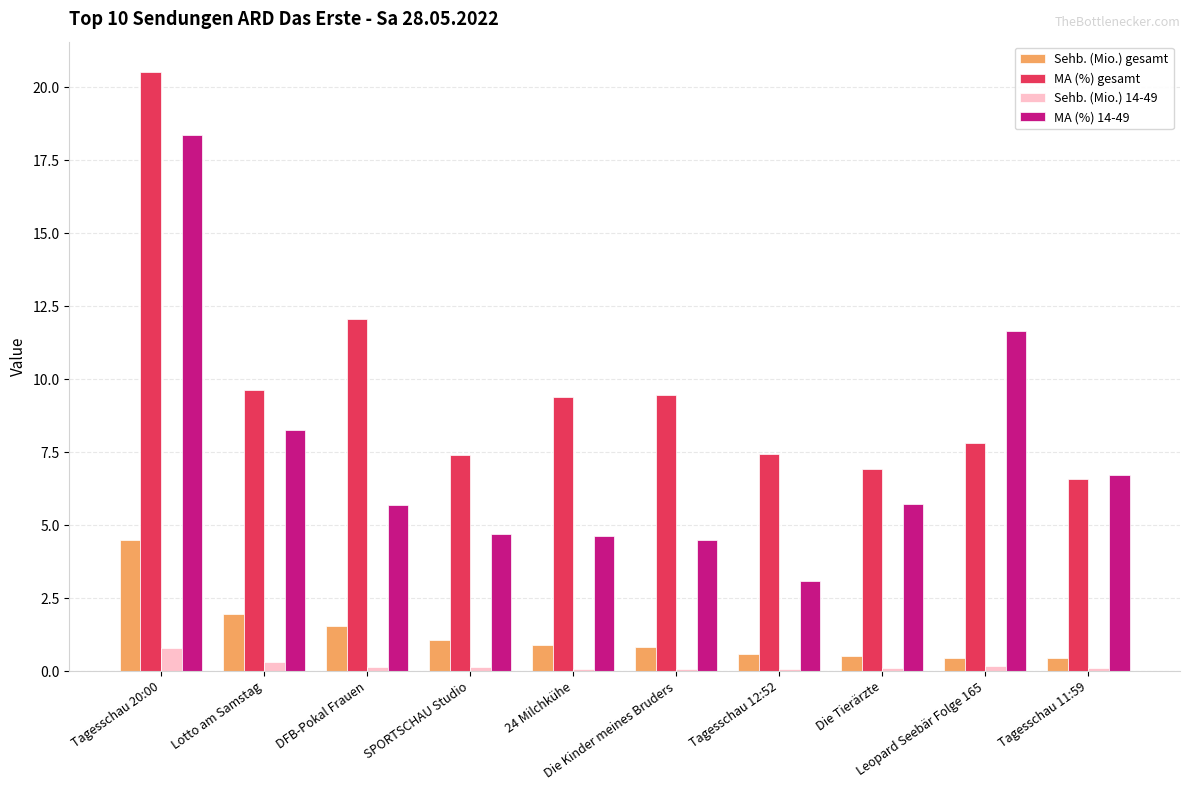

What is the sum of all MA (%) 14-49 values?

73.4